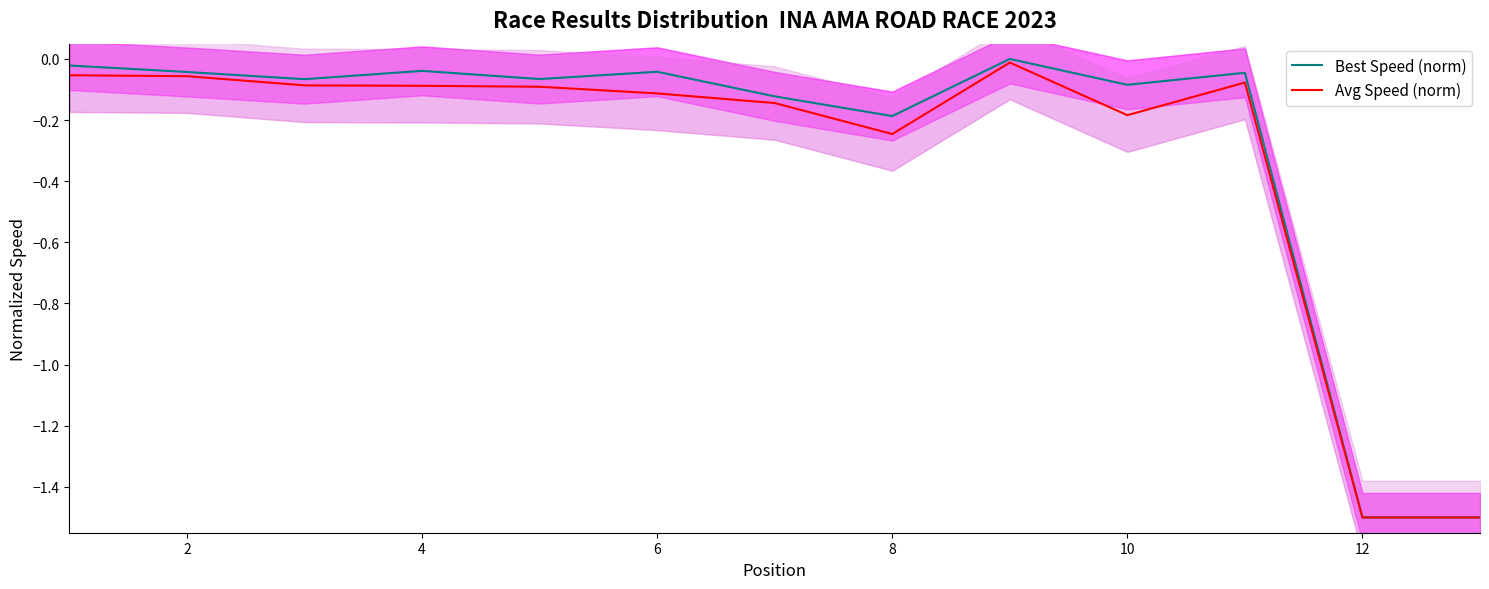

Which series has the largest total across all categories?

Best Speed (norm)